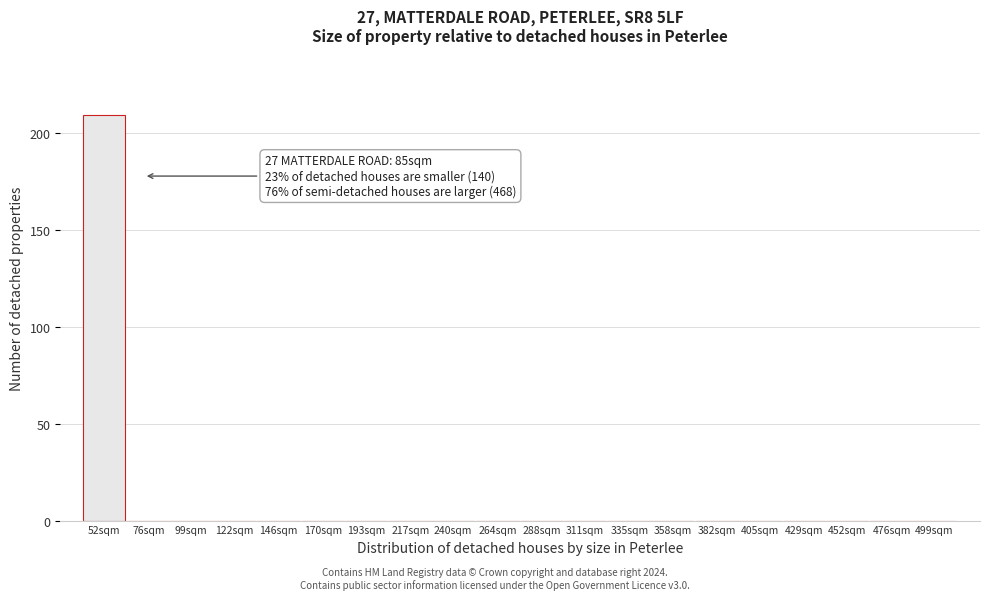

Reading left to right, what are all the values shown in this chart?

52sqm=209	76sqm=0	99sqm=0	122sqm=0	146sqm=0	170sqm=0	193sqm=0	217sqm=0	240sqm=0	264sqm=0	288sqm=0	311sqm=0	335sqm=0	358sqm=0	382sqm=0	405sqm=0	429sqm=0	452sqm=0	476sqm=0	499sqm=0